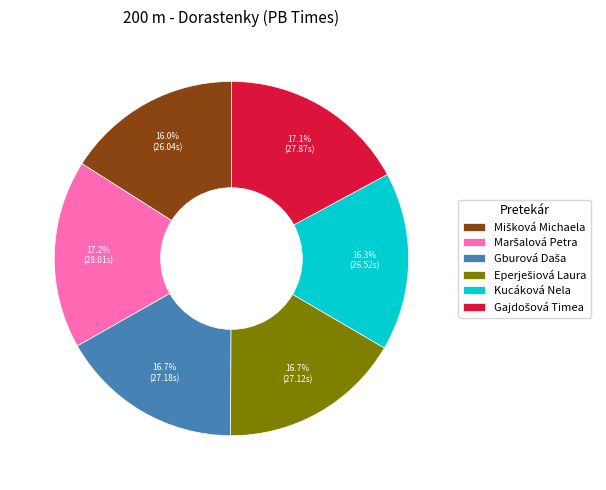

Does Kucáková Nela account for over 50% of the chart?

No